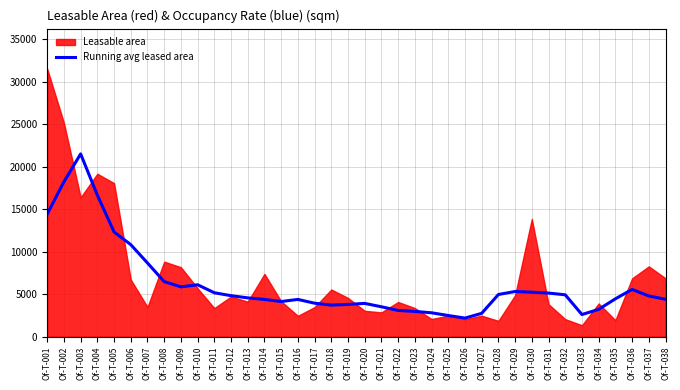

What is the value of the 25th point from the left?

2484.2